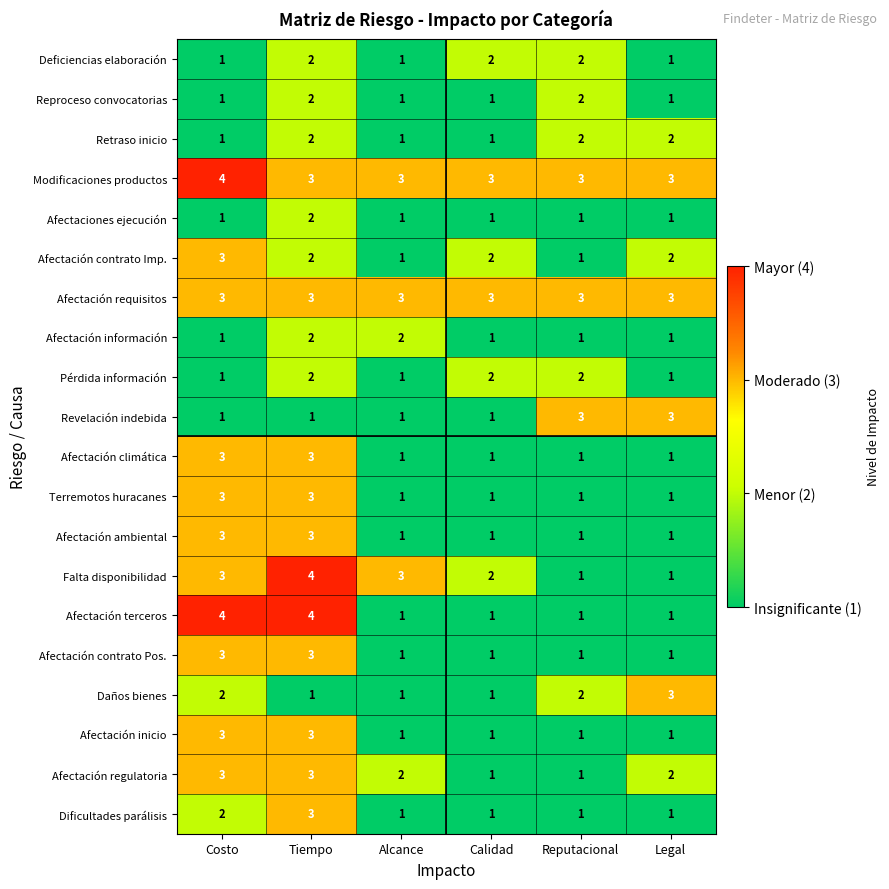

At which category is the sum across all series the highest?

Tiempo